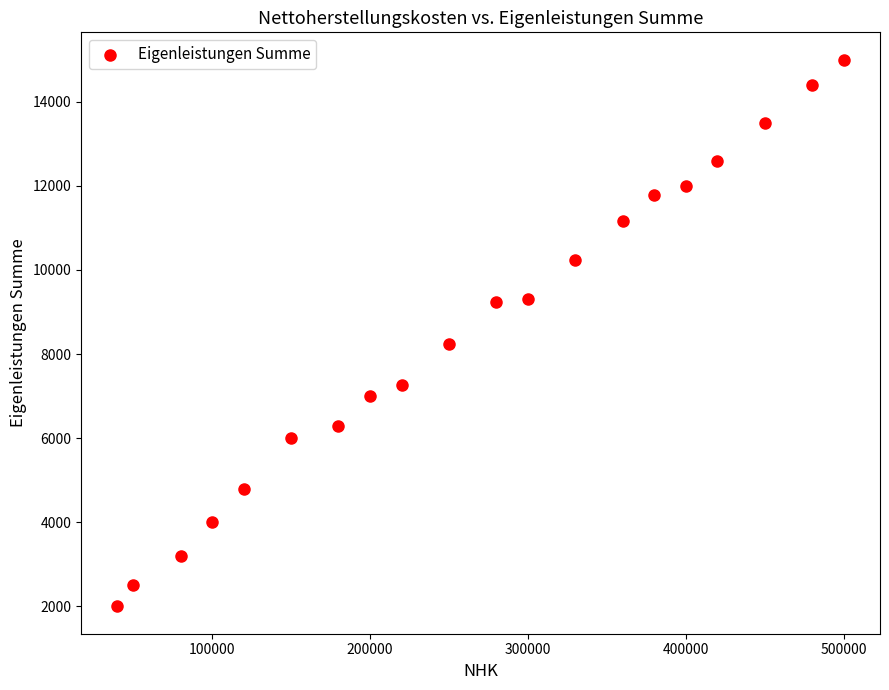

What Y value in the scatter plot is closest to 8500?

8250